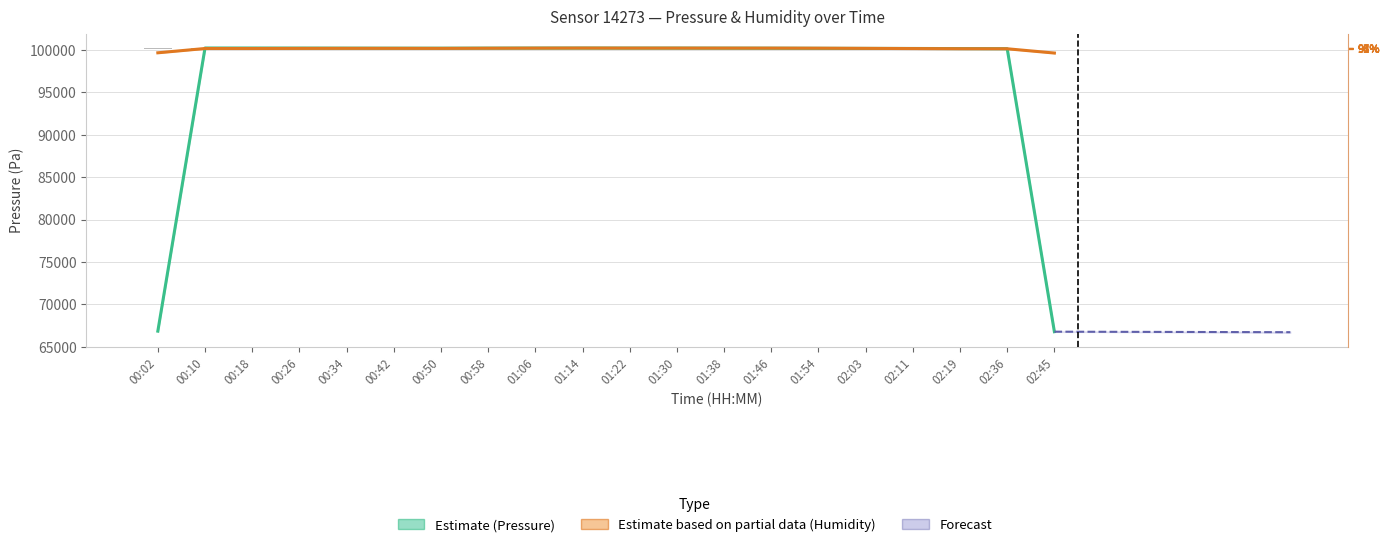

What is the label of the 19th bar from the left?

02:36